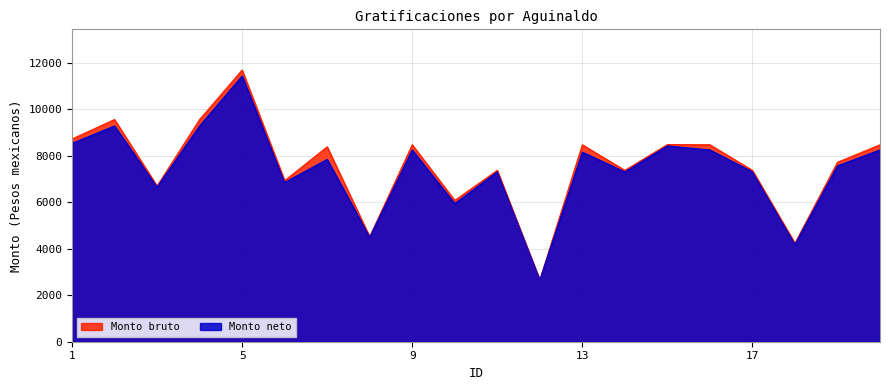

What is the smallest value displayed?

2652.8